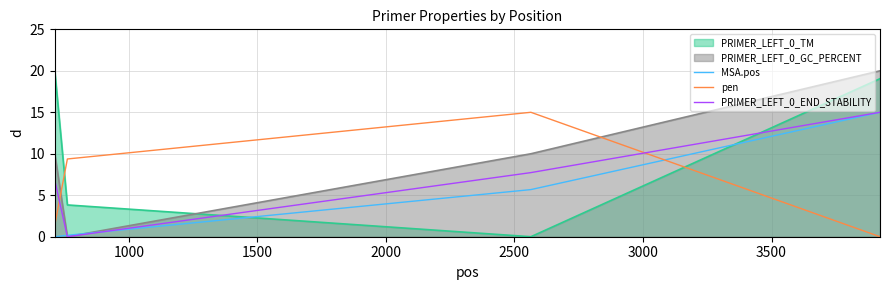

What is the maximum value shown in the chart?

20.0